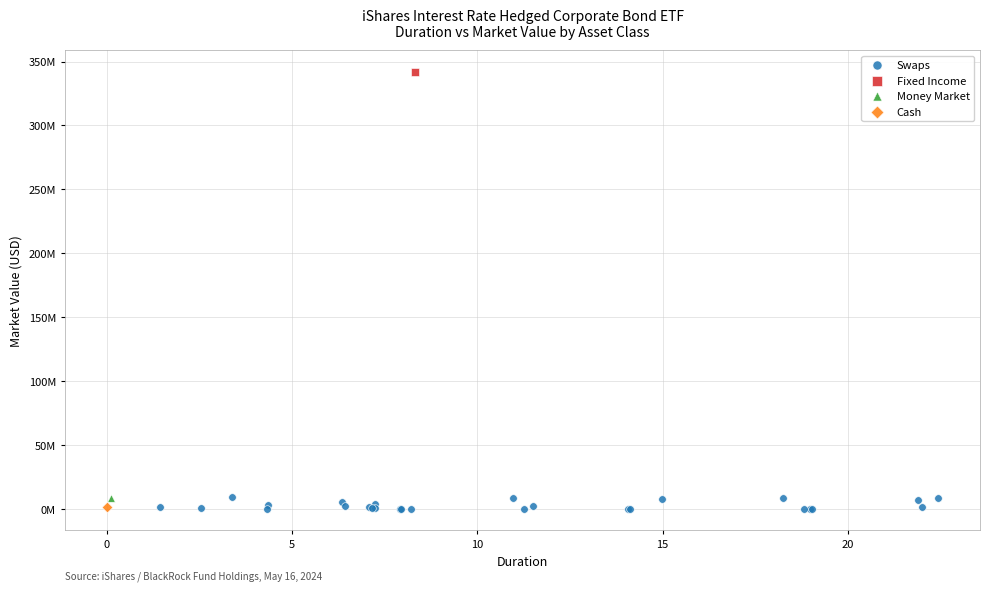

What are all the series names shown in the legend?

Swaps, Fixed Income, Money Market, Cash